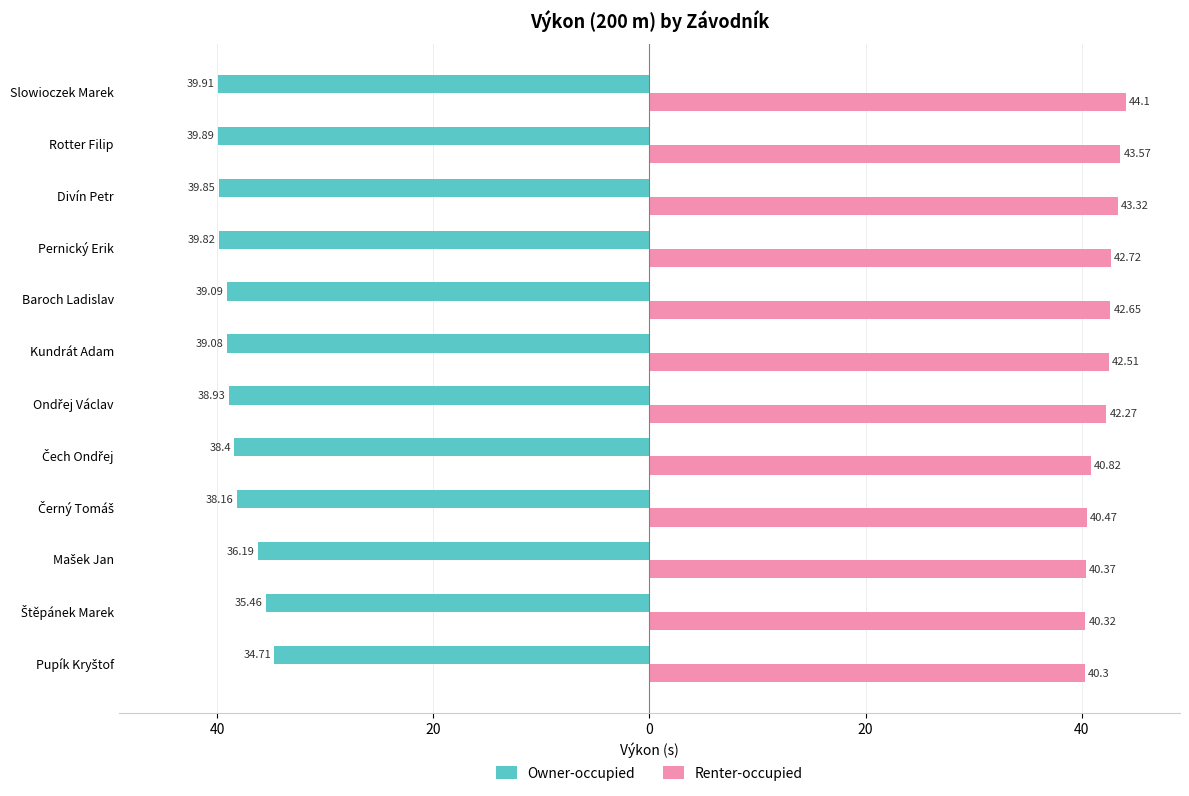

What are all the series names shown in the legend?

Owner-occupied, Renter-occupied